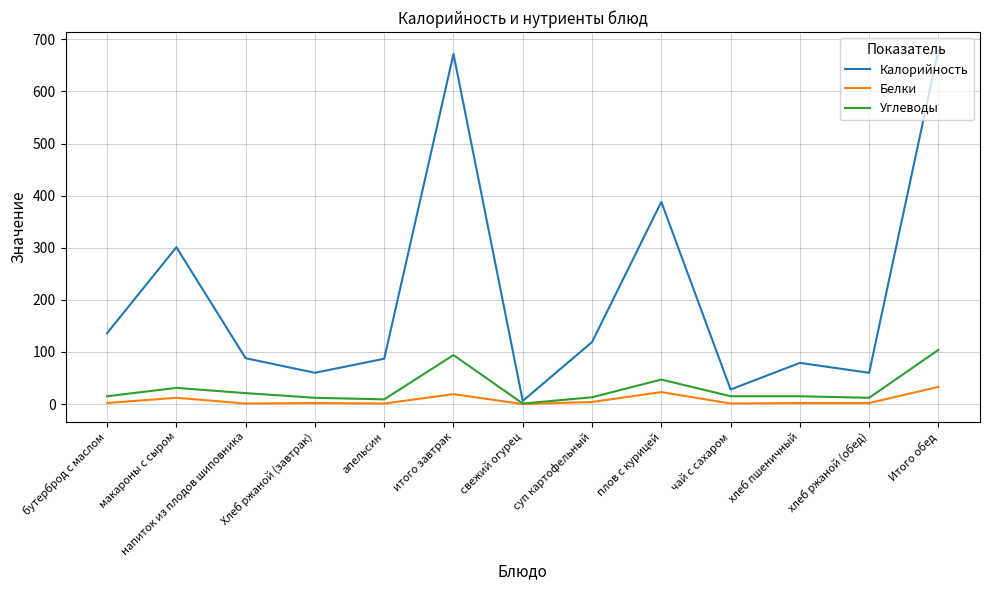

What is the sum of the Калорийность values at итого завтрак and Итого обед?

1352